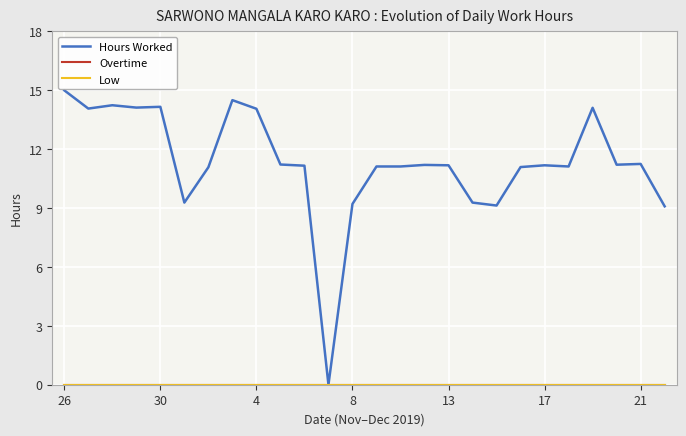

Does the chart display data point markers on the line(s)?

No